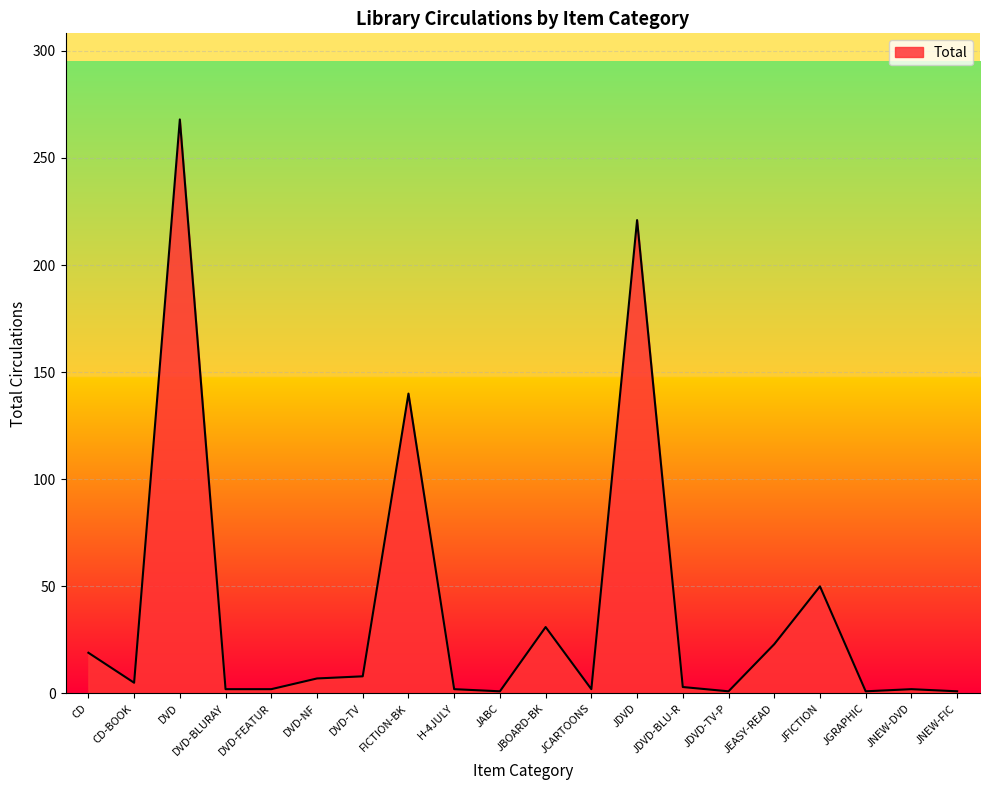

Where is the data nearest to the value 134?

FICTION-BK